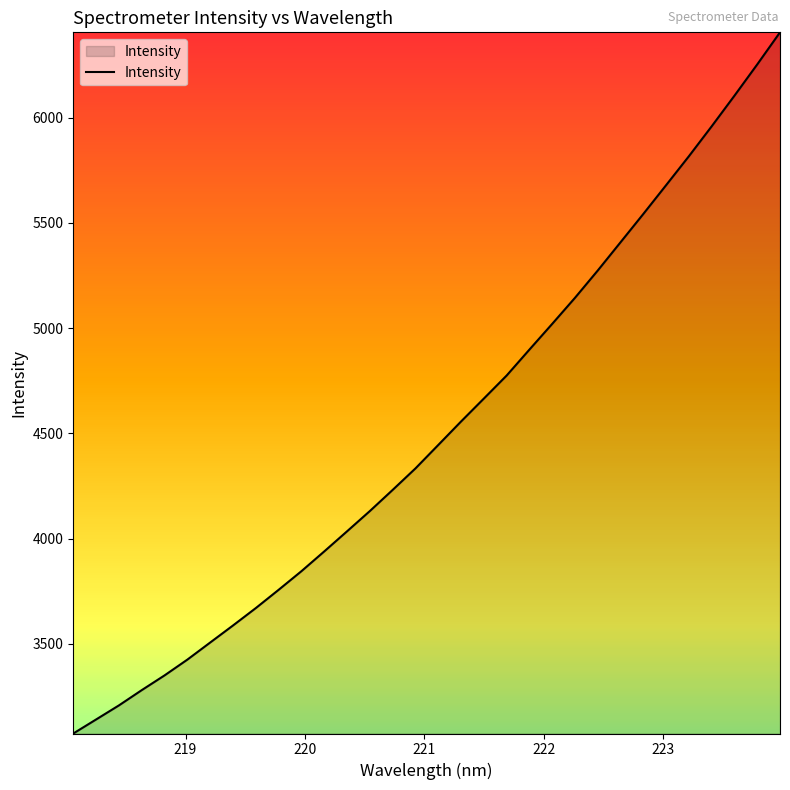

What is the minimum value shown in the chart?

3074.3